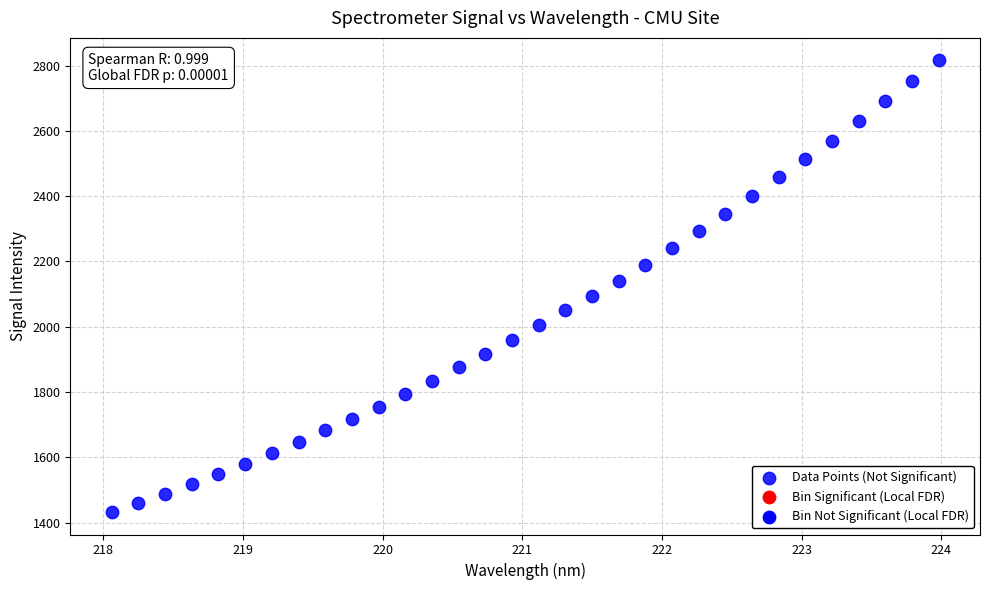

What is the range of Y values (max minus min)?

1382.7